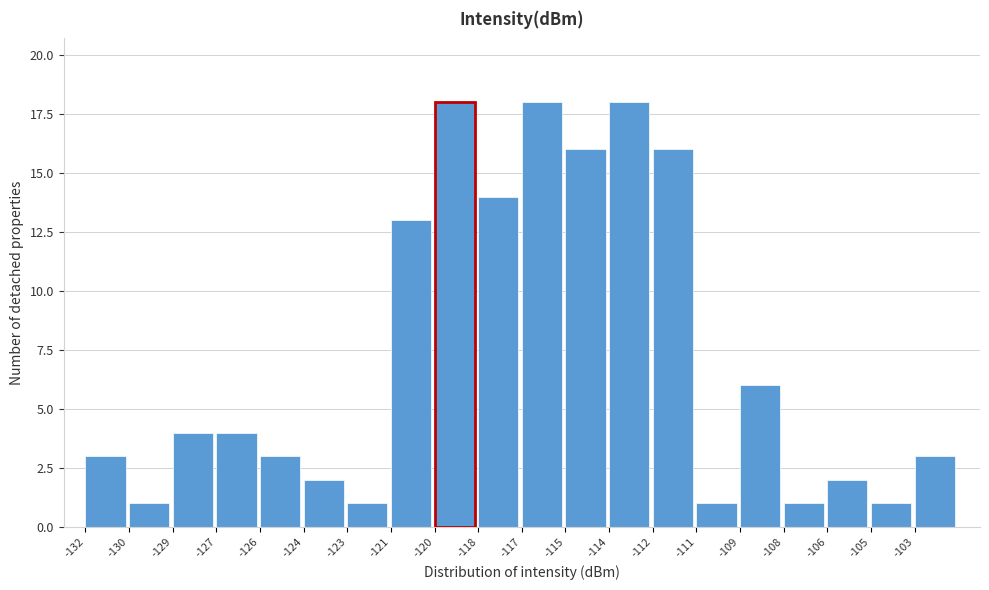

Reading left to right, what are all the values shown in this chart?

3	1	4	4	3	2	1	13	18	14	18	16	18	16	1	6	1	2	1	3